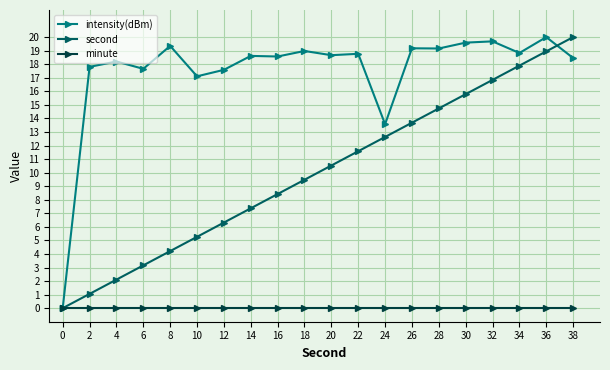

What is the maximum value for second?

20.0